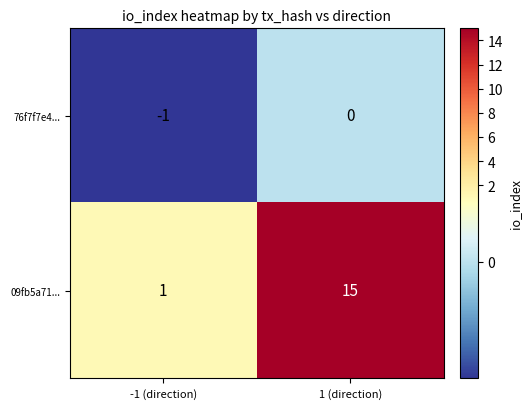

What is the sum of the 09fb5a71... values at 1 (direction) and -1 (direction)?

16